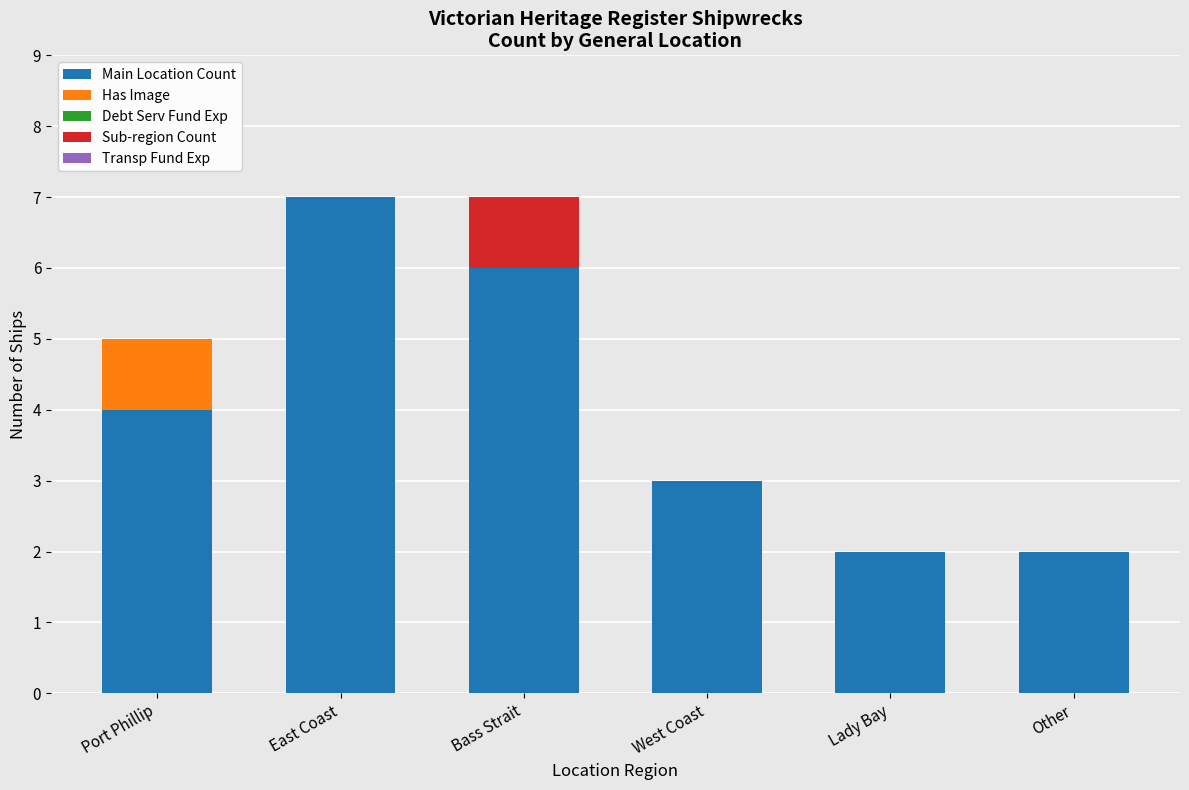

What is the total value across all series at Port Phillip?

5